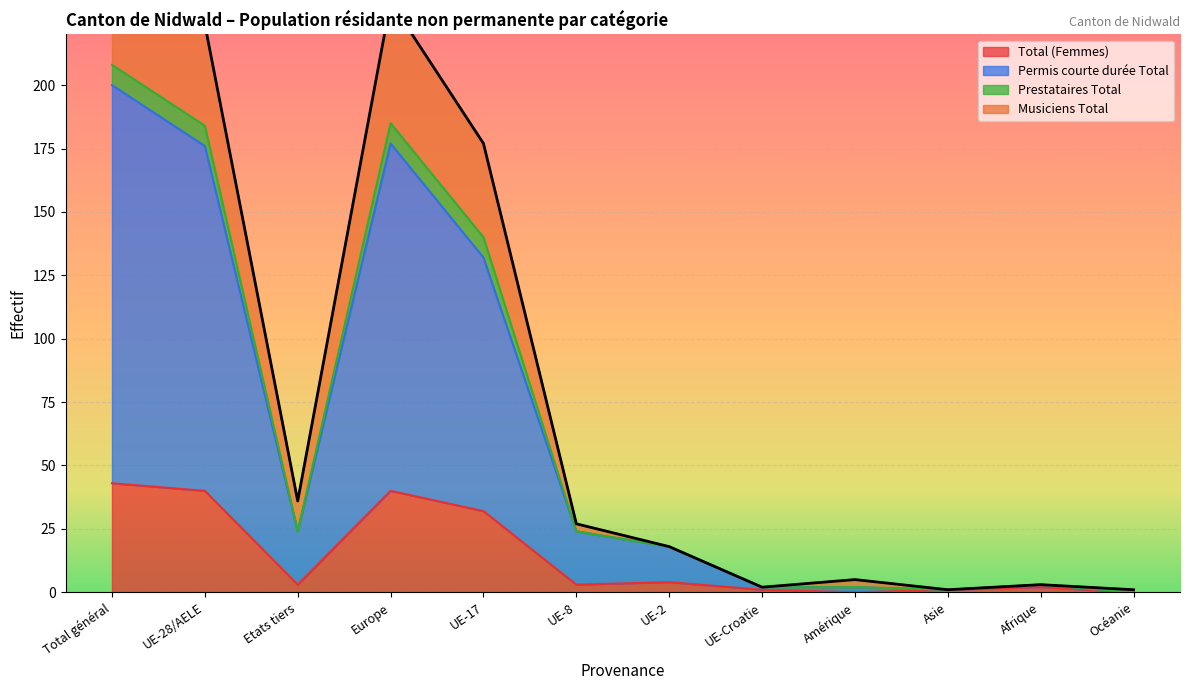

Where is Total (Femmes) nearest to the value 21?

UE-17